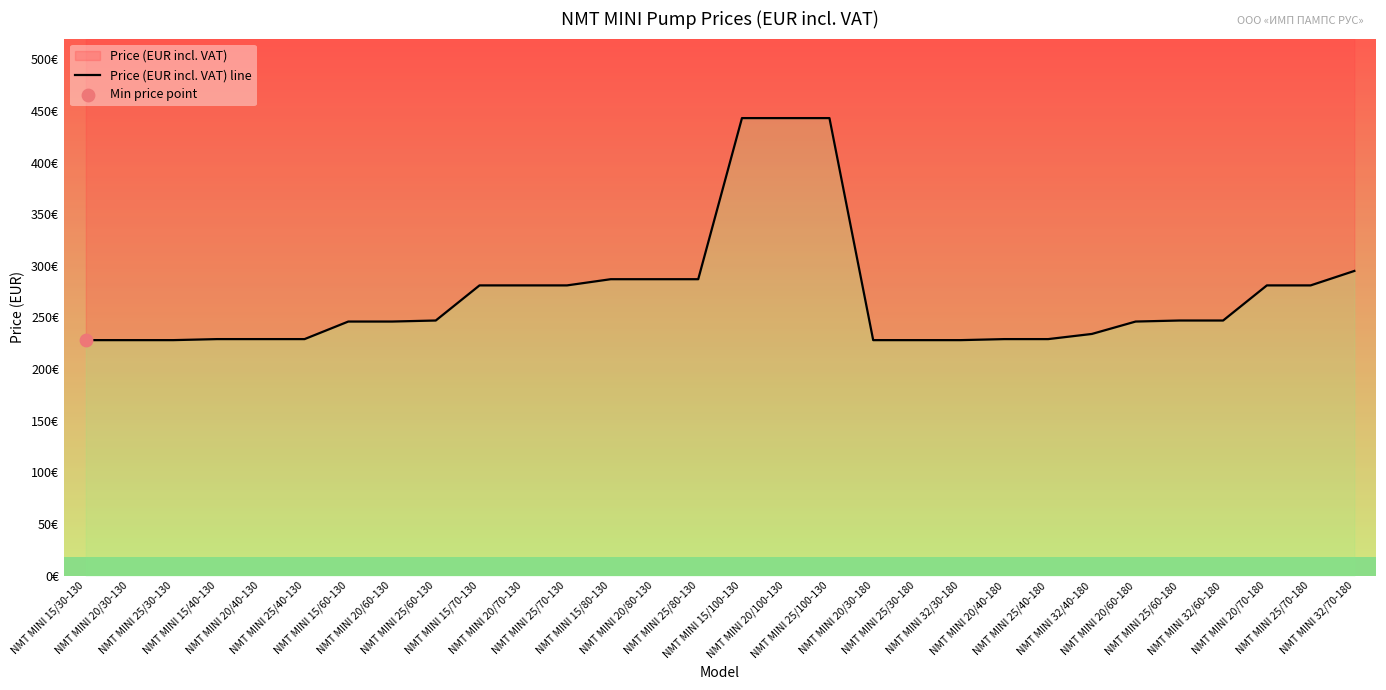

What is the change in value from NMT MINI 25/40-130 to NMT MINI 25/80-130?

+58